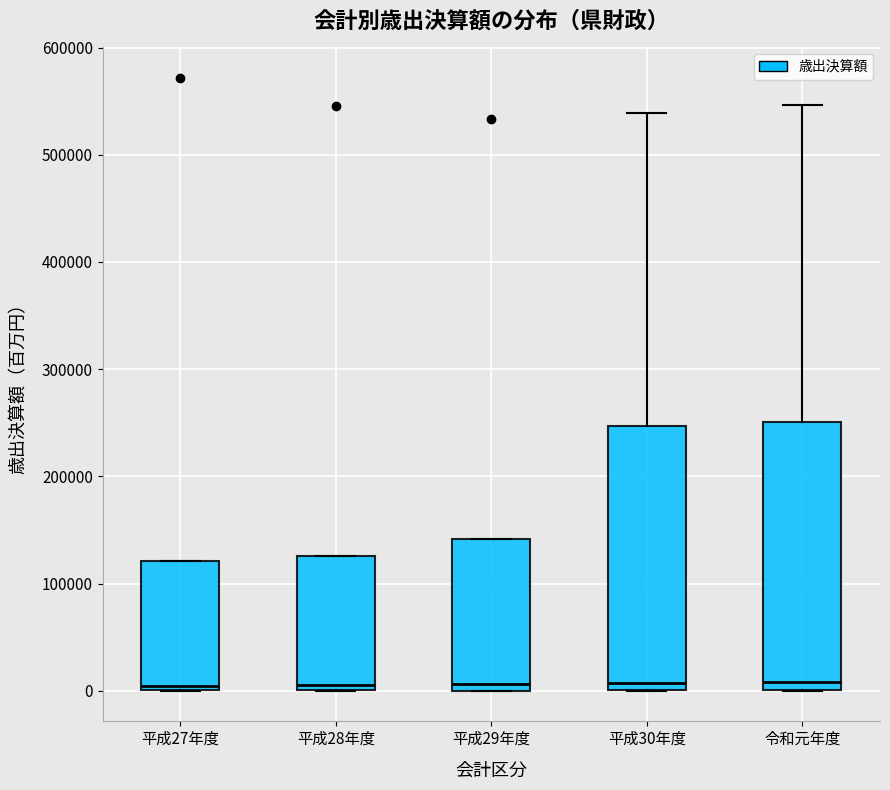

Reading left to right, transcribe this box plot: for each box, give where its median line is, the range the box spans, and where its two whiskers end, as read against the y-axis. The values are not printed on the chart, so give them approximately, as read against the axis.

平成27年度: median 0 (just above the box's lower edge), box 0 to 120000, whiskers 0 to 120000
平成28年度: median 10000, box 0 to 130000, whiskers 0 to 130000
平成29年度: median 10000, box 0 to 140000, whiskers 0 to 140000
平成30年度: median 10000, box 0 to 250000, whiskers 0 to 540000
令和元年度: median 10000, box 0 to 250000, whiskers 0 to 550000